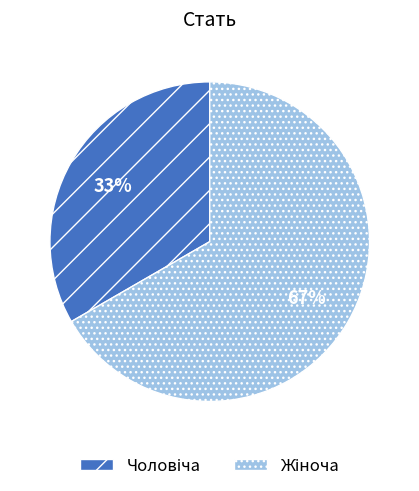

Is there any slice that represents more than half of the pie?

Yes